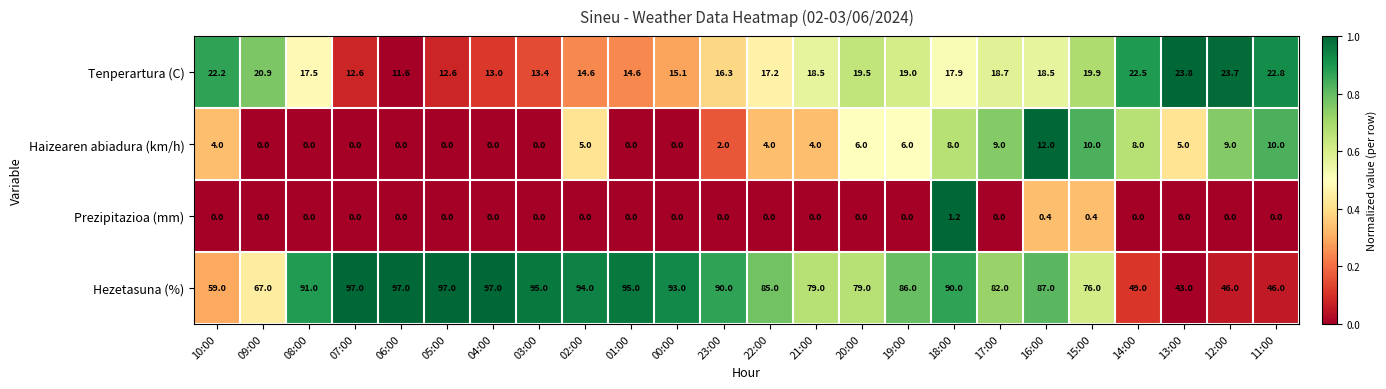

Rank the series at 22:00 from highest to lowest value.

Hezetasuna (%), Tenperartura (C), Haizearen abiadura (km/h), Prezipitazioa (mm)